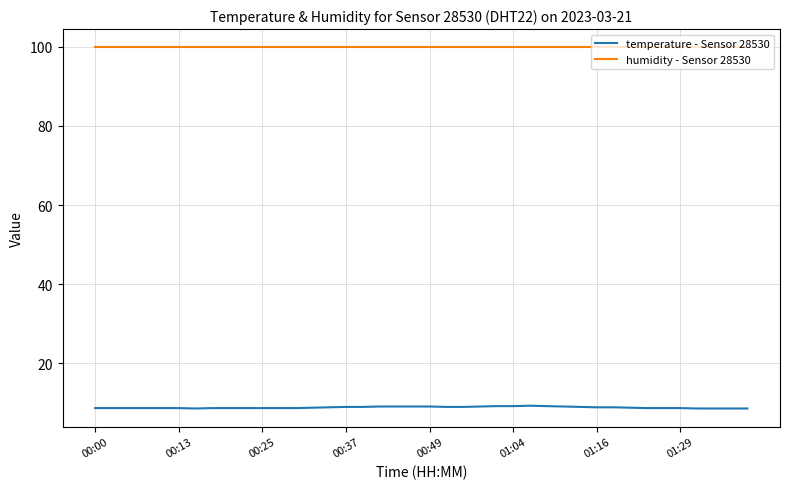

Is this an area chart (filled region under the line)?

No